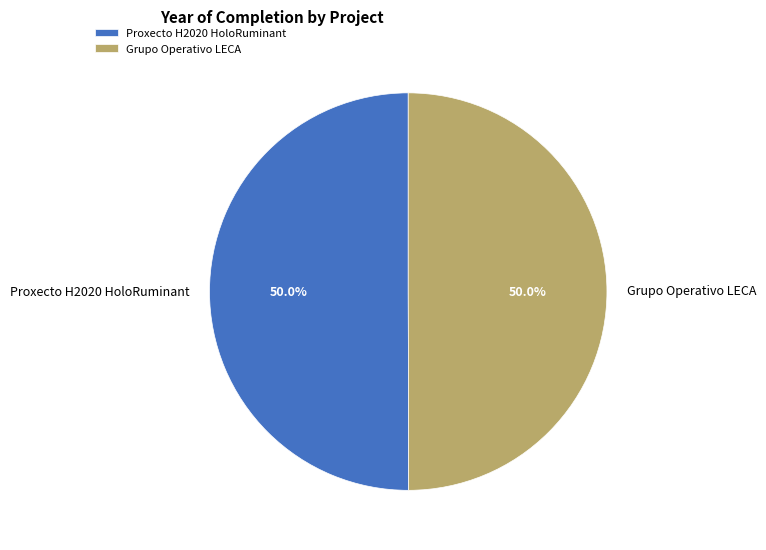

Approximately how many times larger is the value at Proxecto H2020 HoloRuminant compared to Grupo Operativo LECA?

1.0